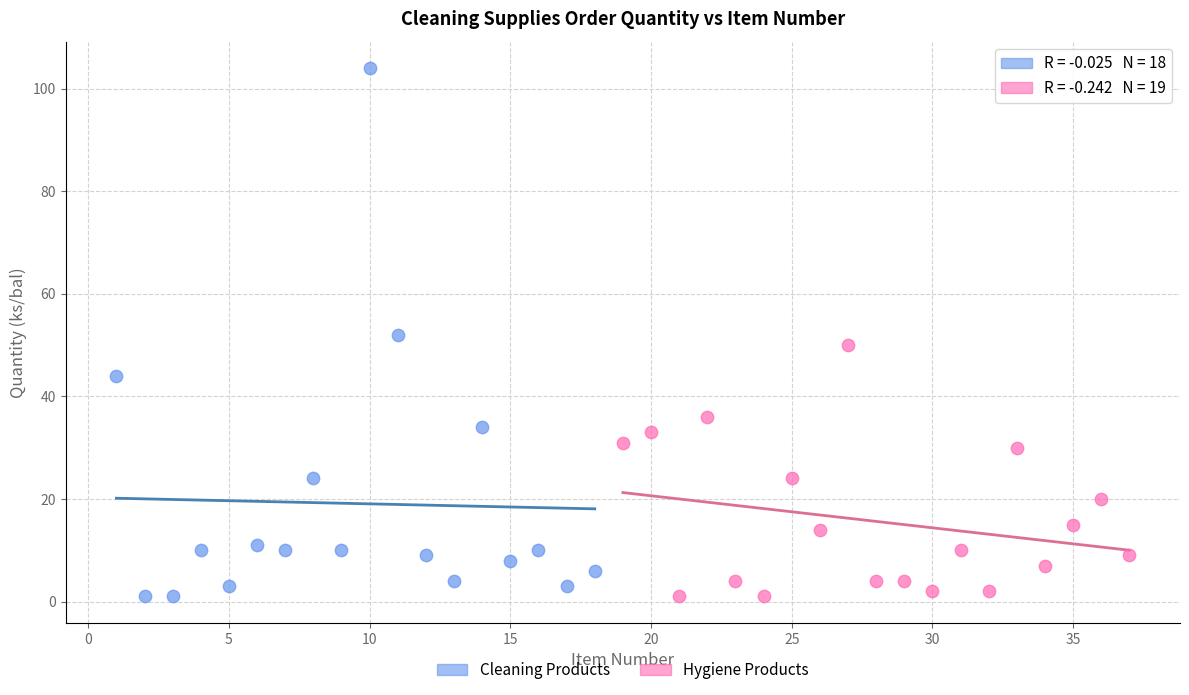

Which series has the widest spread of Y values?

Cleaning Products